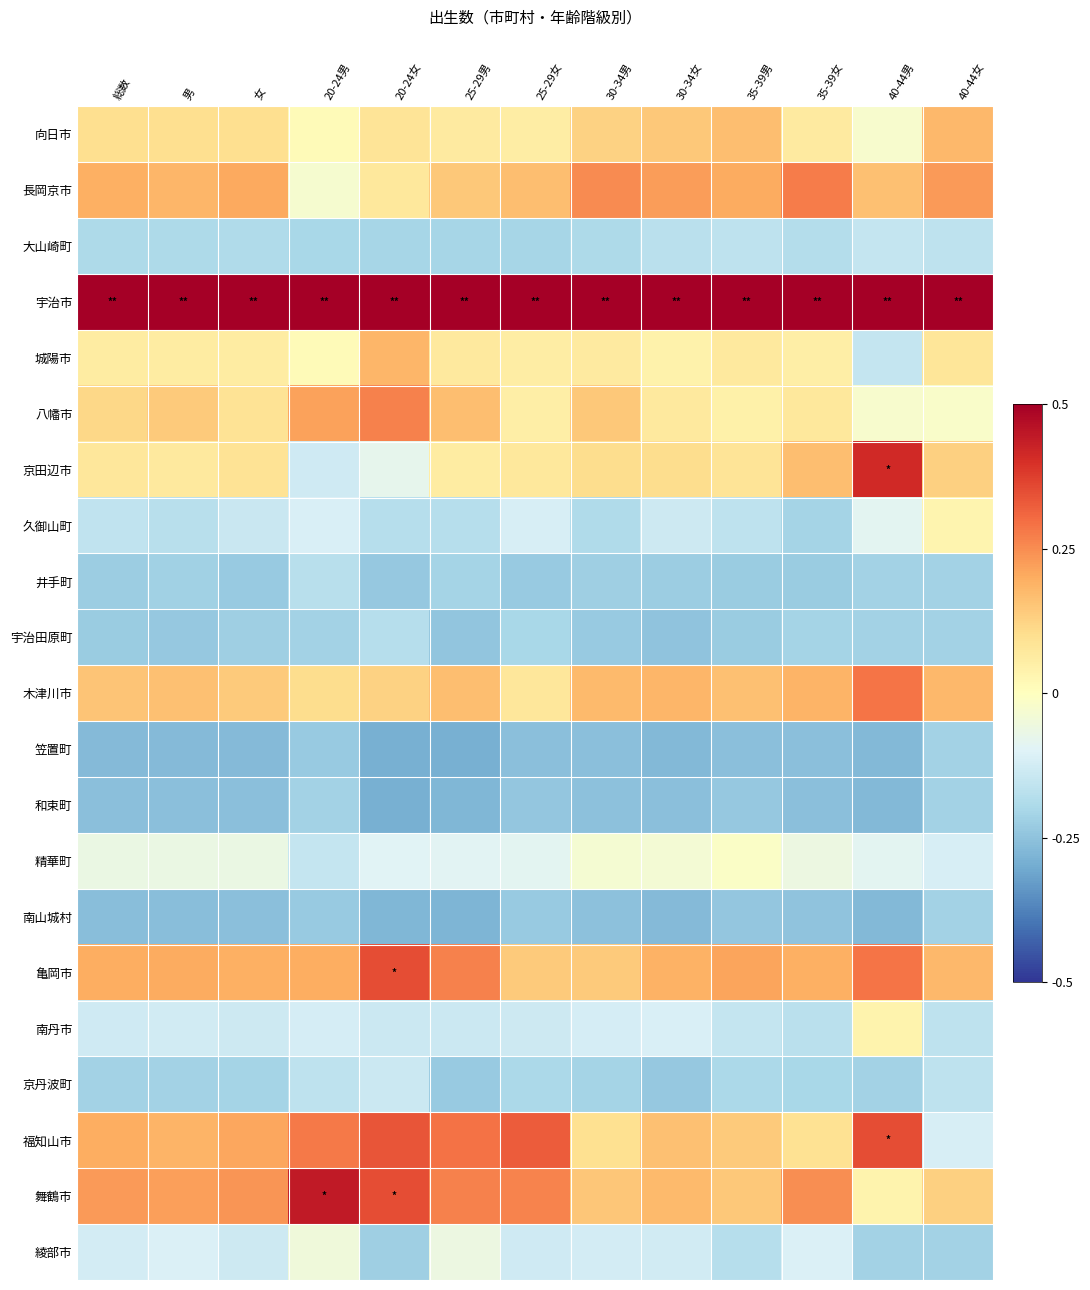

What is the minimum value shown in the chart?

-0.3